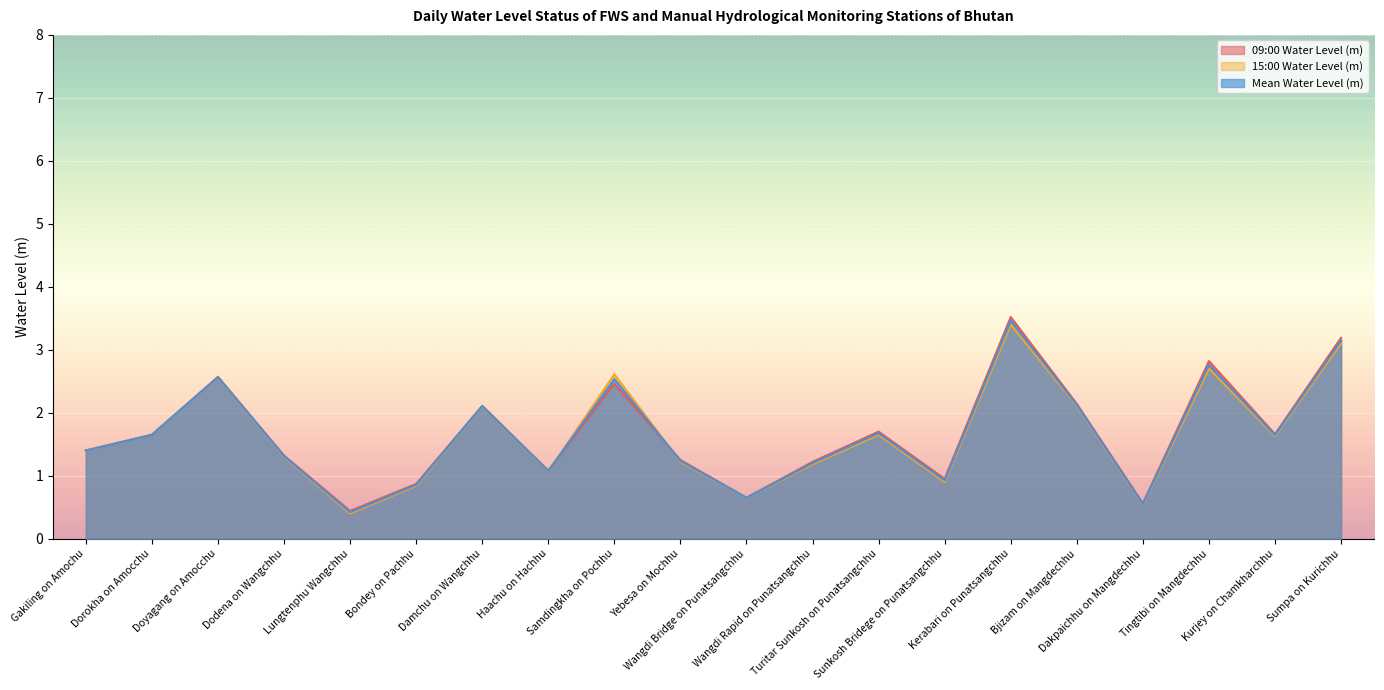

What is the sum of all 09:00 Water Level (m) values?

33.6